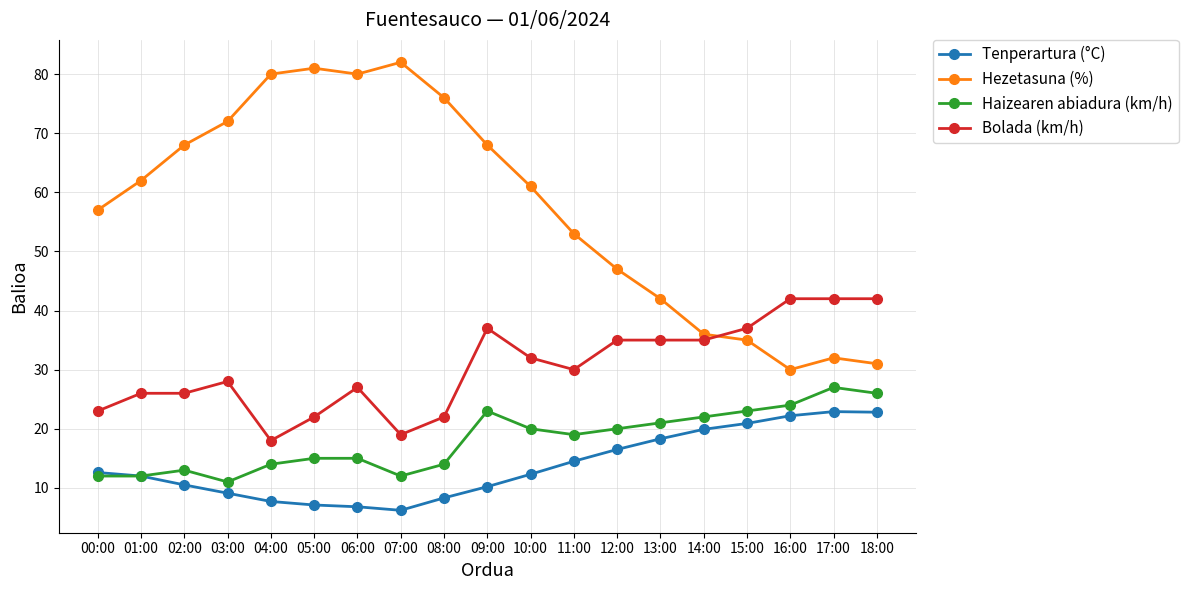

How many categories are shown in the chart?

19